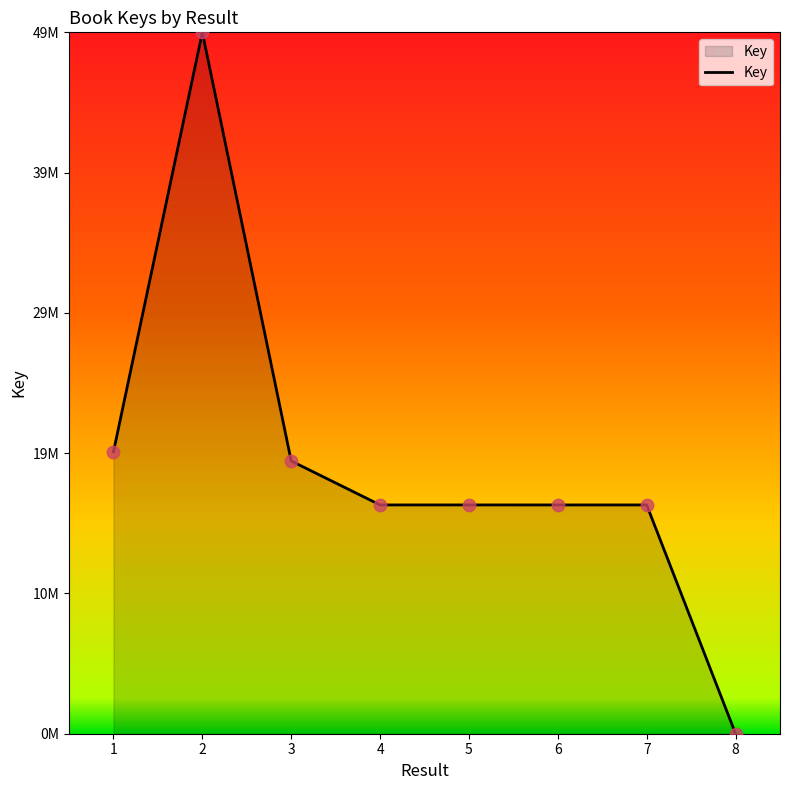

Does the chart have visible grid lines?

No